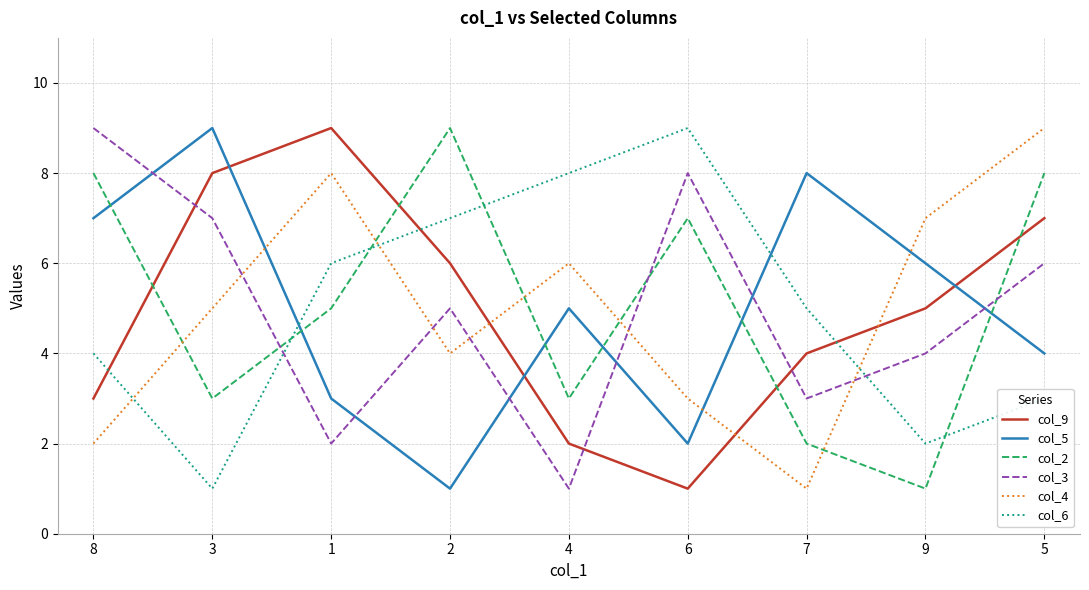

How many col_6 values are between 3 and 7?

5